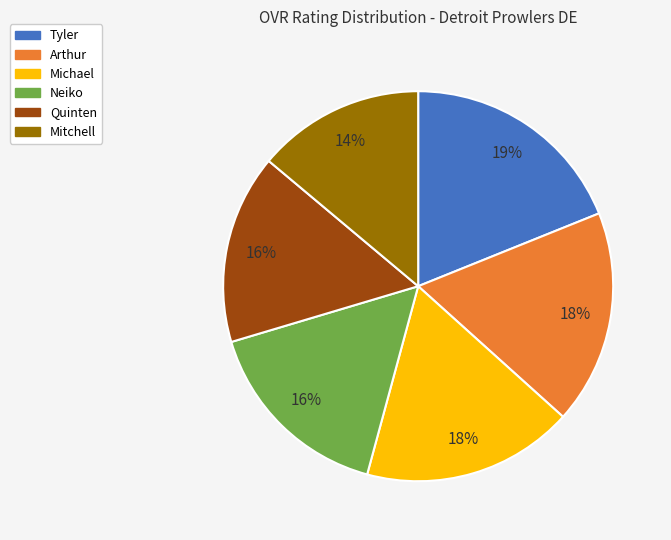

What is the ratio of the value at Mitchell to the value at Quinten?

0.9